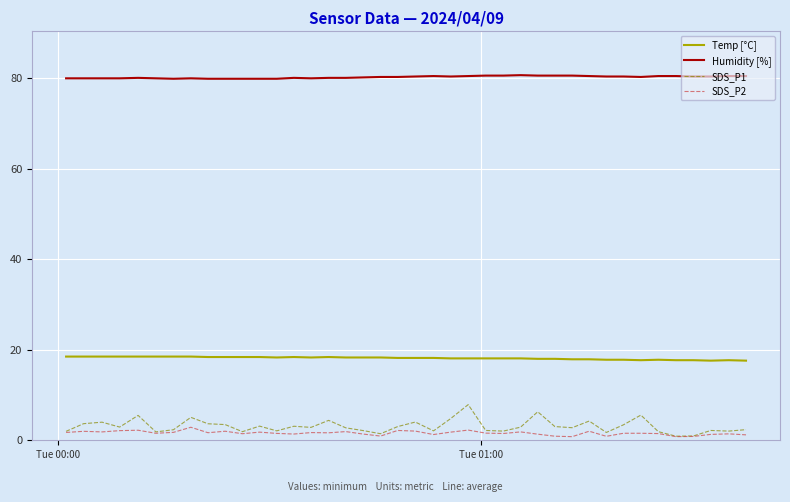

What is the minimum value for Humidity [%]?

79.9